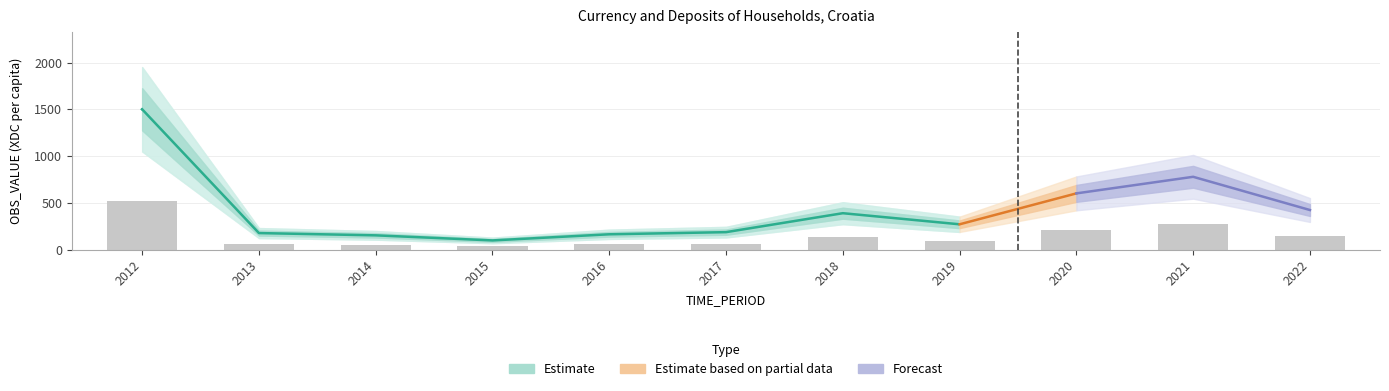

What is the value of the 8th bar from the left?

95.3